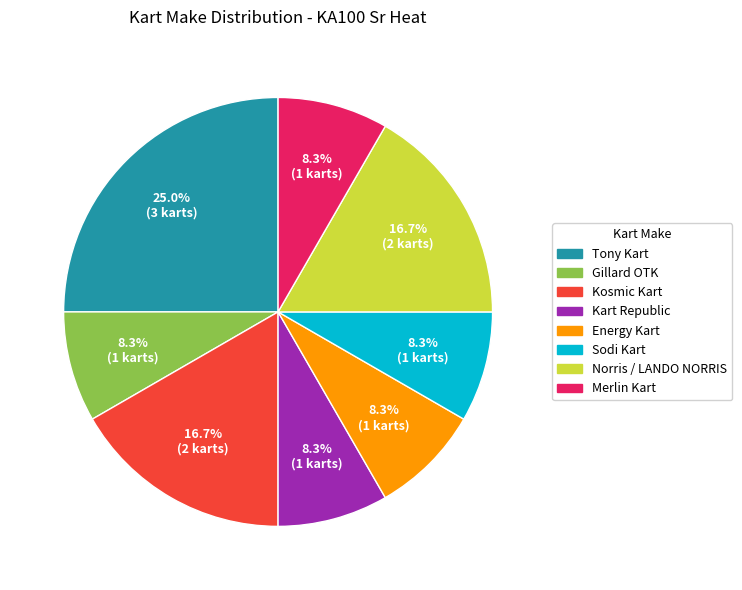

What percentage do Merlin Kart and Tony Kart together represent?

33.3%